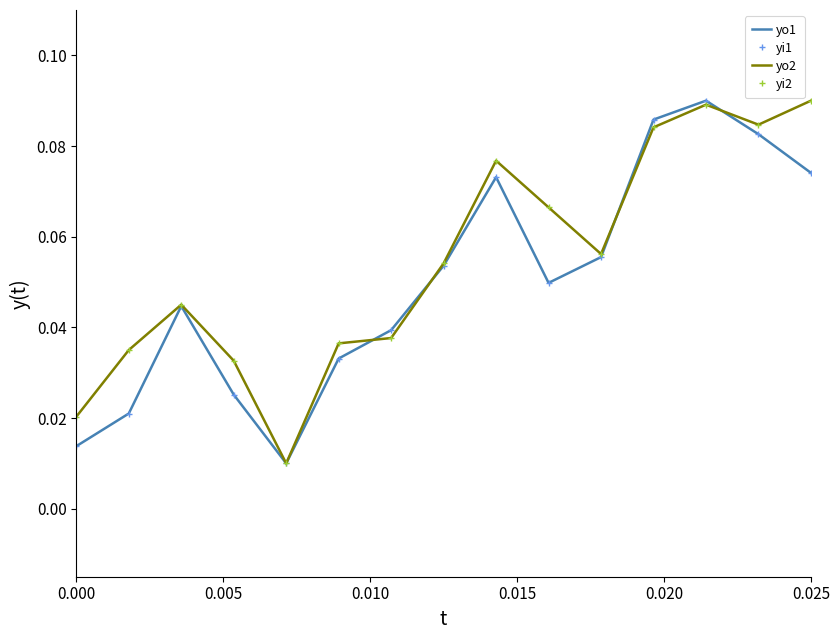

After their last crossing, which series has the higher values: yo2 or yo1?

yo2